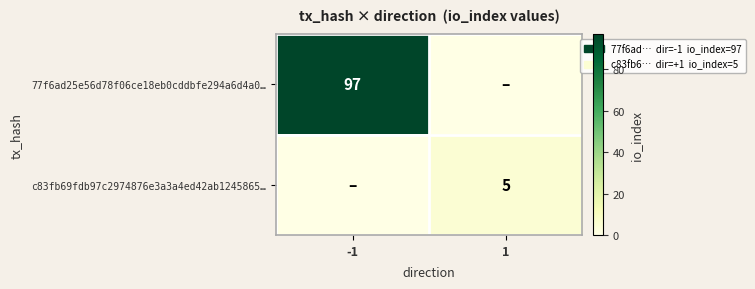

Count the number of categories in the chart.

2